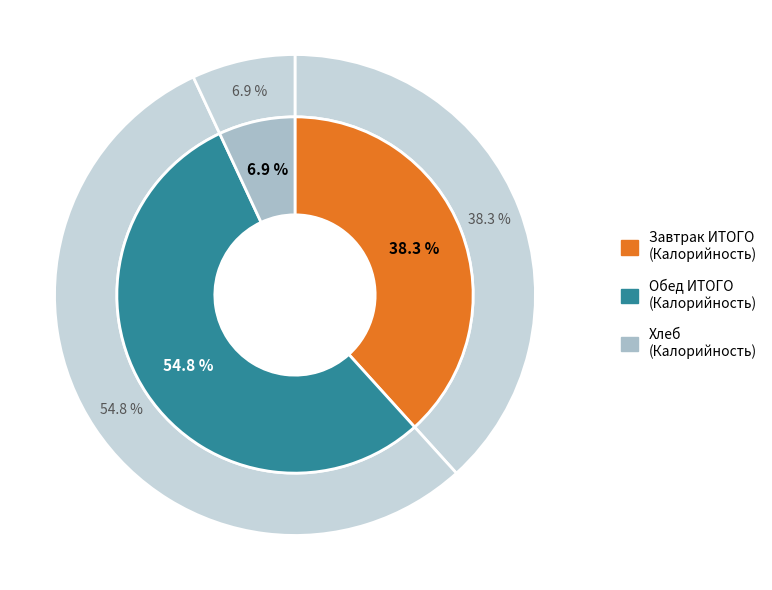

How many segments does this pie chart have?

3